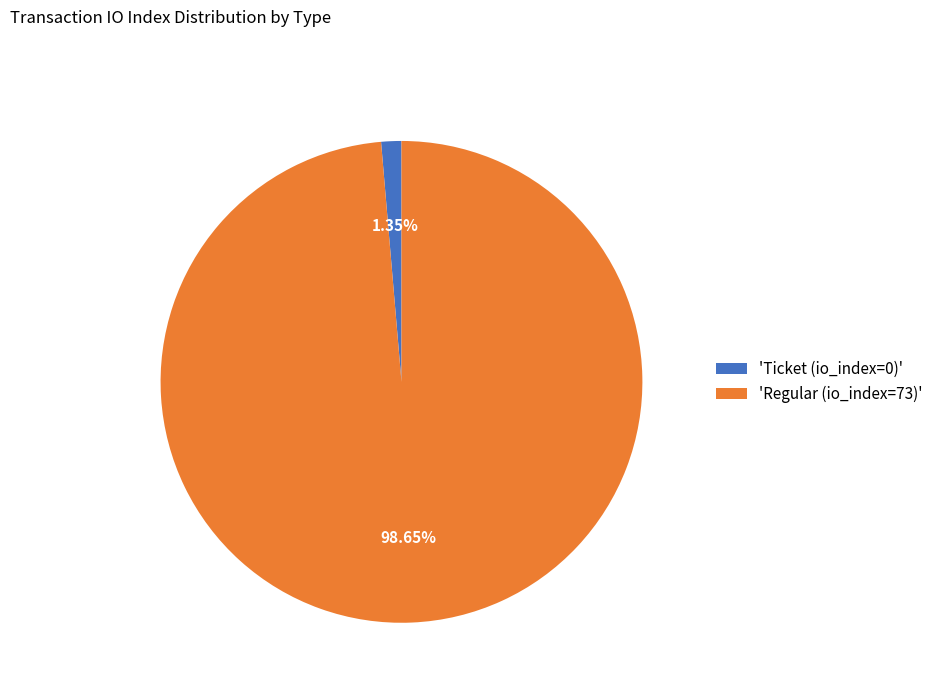

How many slices are in this pie chart?

2